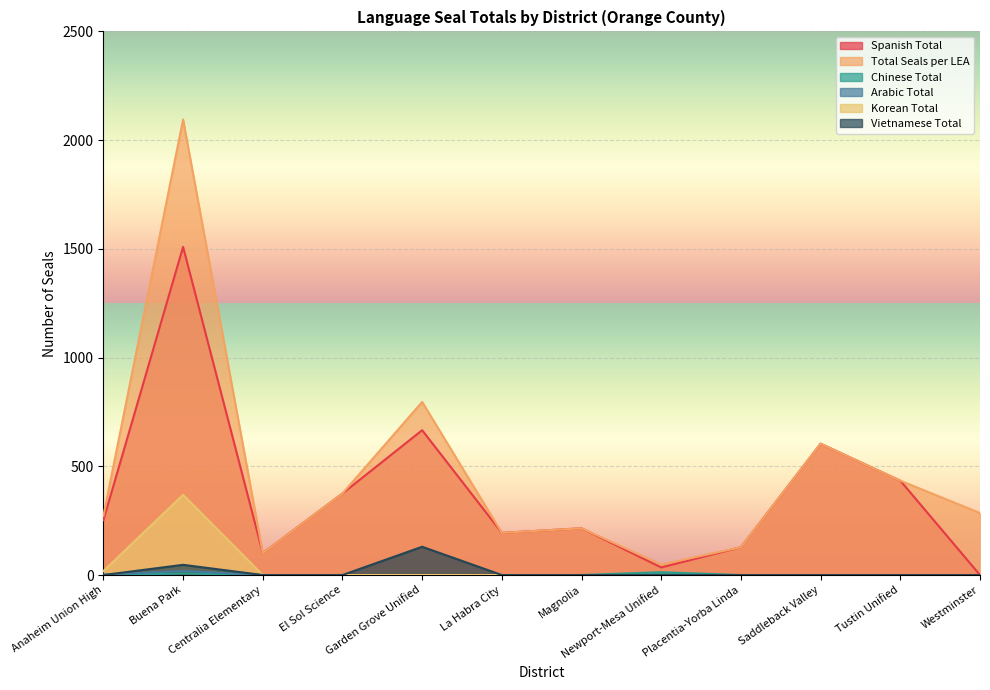

What is the value of the Total Seals per LEA point at the 1st from the left?

272